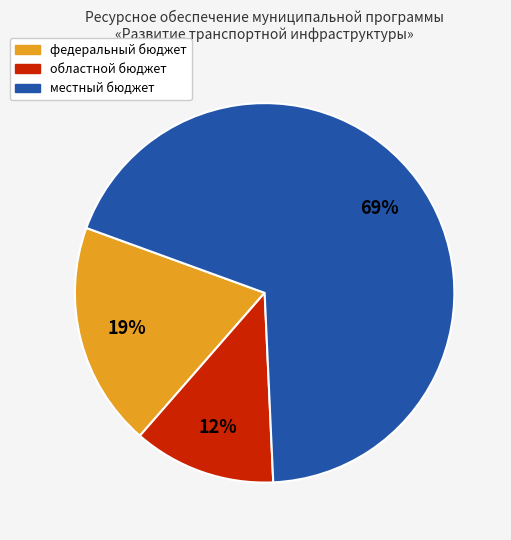

To the nearest percent, what percentage of the pie is федеральный бюджет?

19%